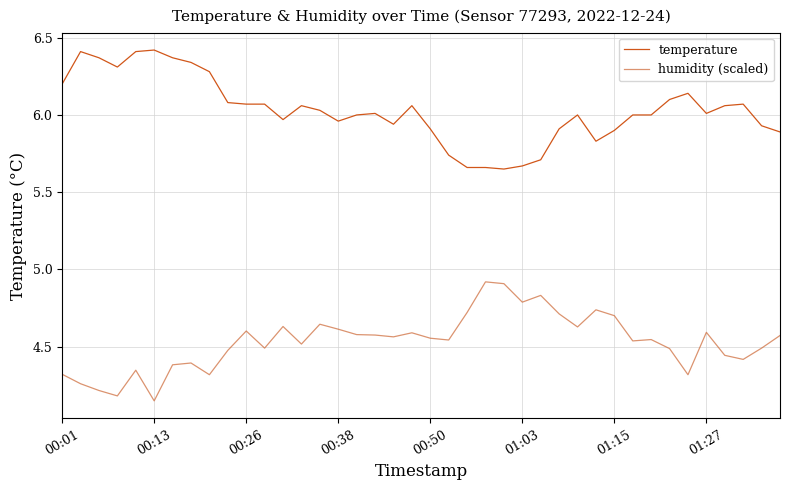

What is the difference between the maximum and minimum values in the temperature series?

0.8